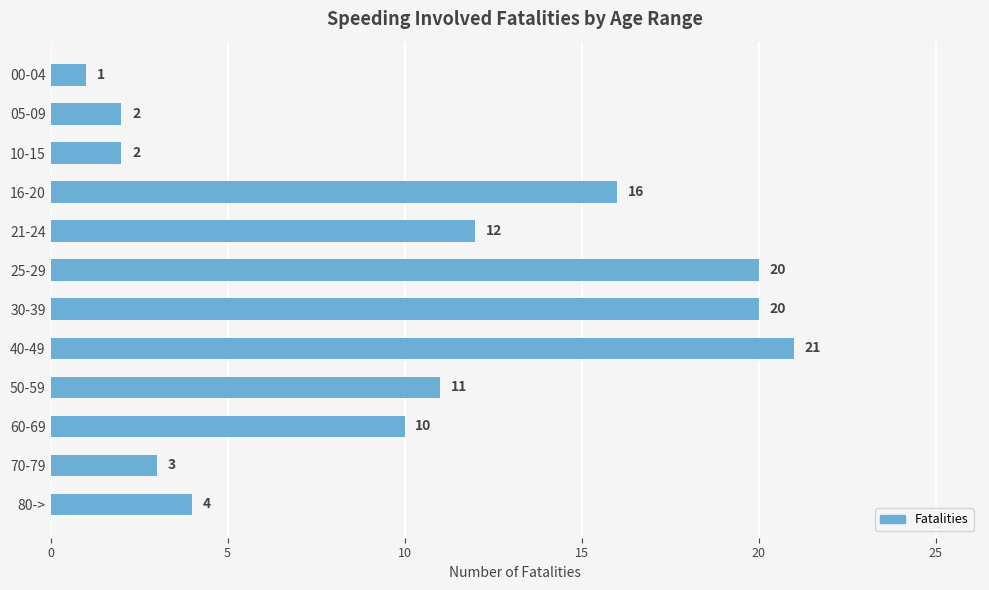

The chart shows a value of 15 at 60-69. True or false?

False